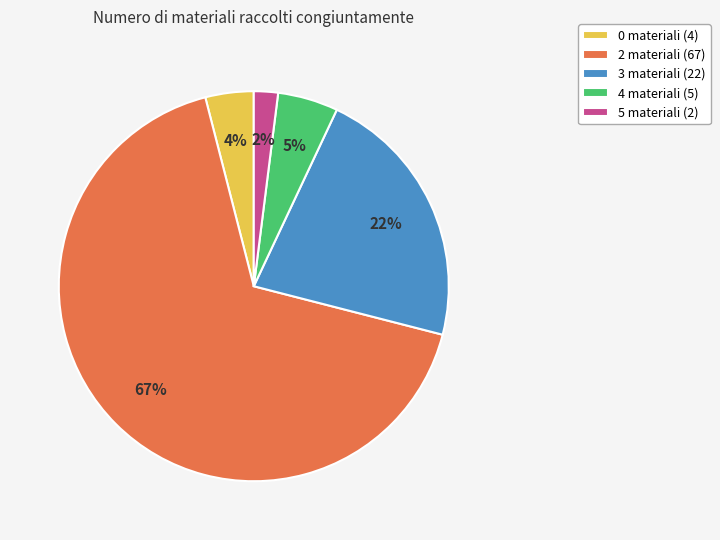

Which has a higher value, 2 materiali or 5 materiali?

2 materiali